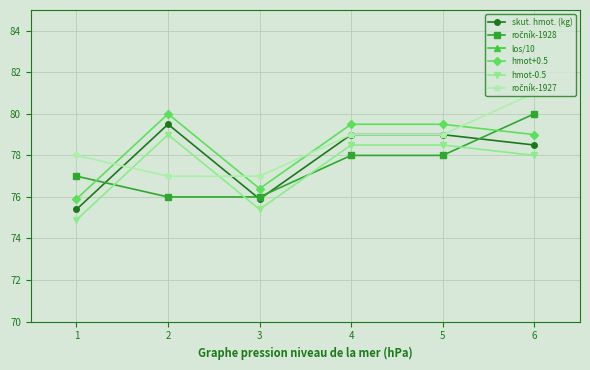

Which has a higher value, 3 or 2?

2